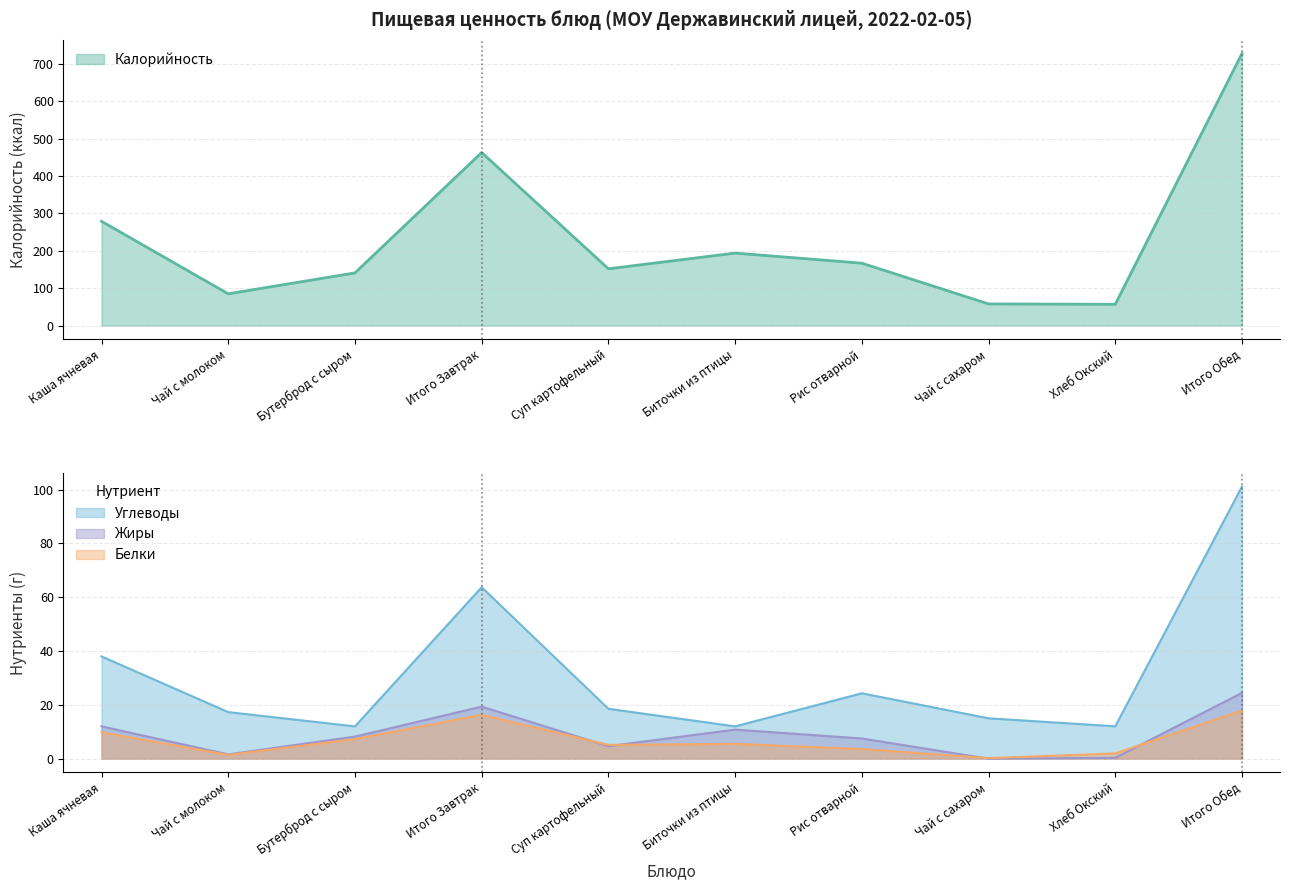

Between Каша ячневая and Чай с молоком, which series saw the biggest shift?

Калорийность